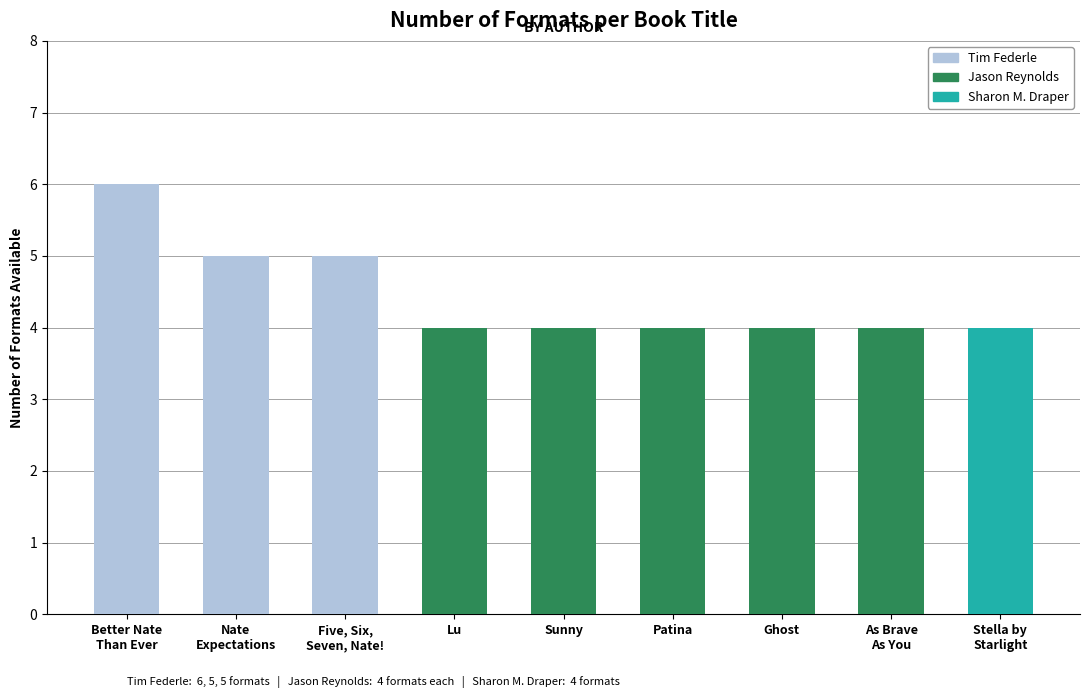

Count the number of categories in the chart.

9